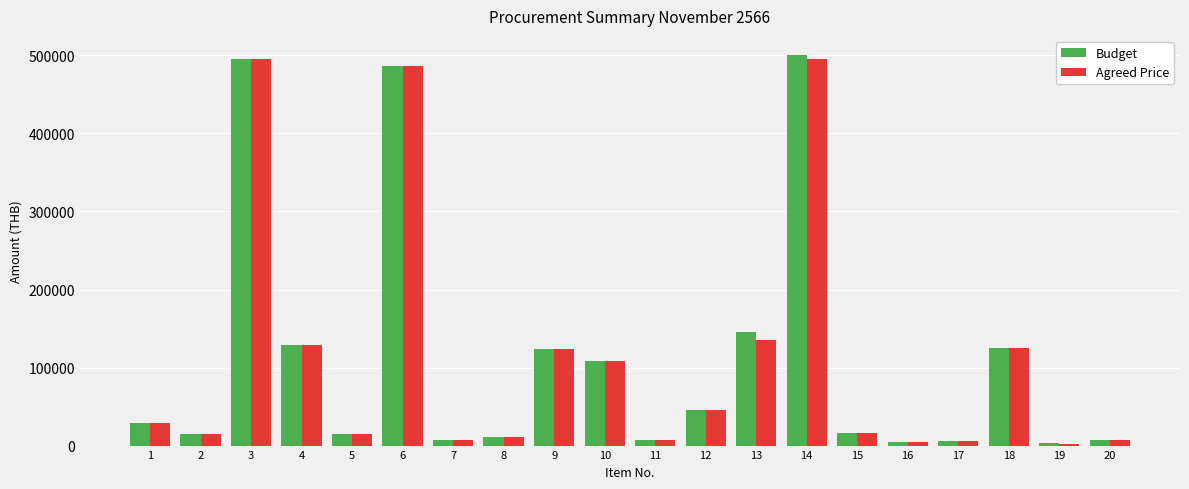

What is the average value of the Agreed Price series?

113238.9